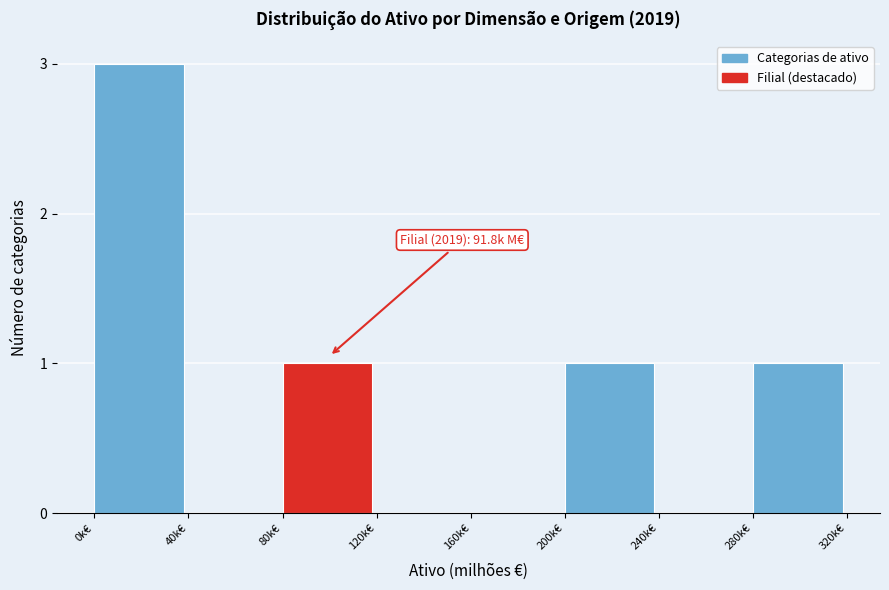

Reading left to right, extract all data points from this chart.

0k€=3	40k€=0	80k€=1	120k€=0	160k€=0	200k€=1	240k€=0	280k€=1